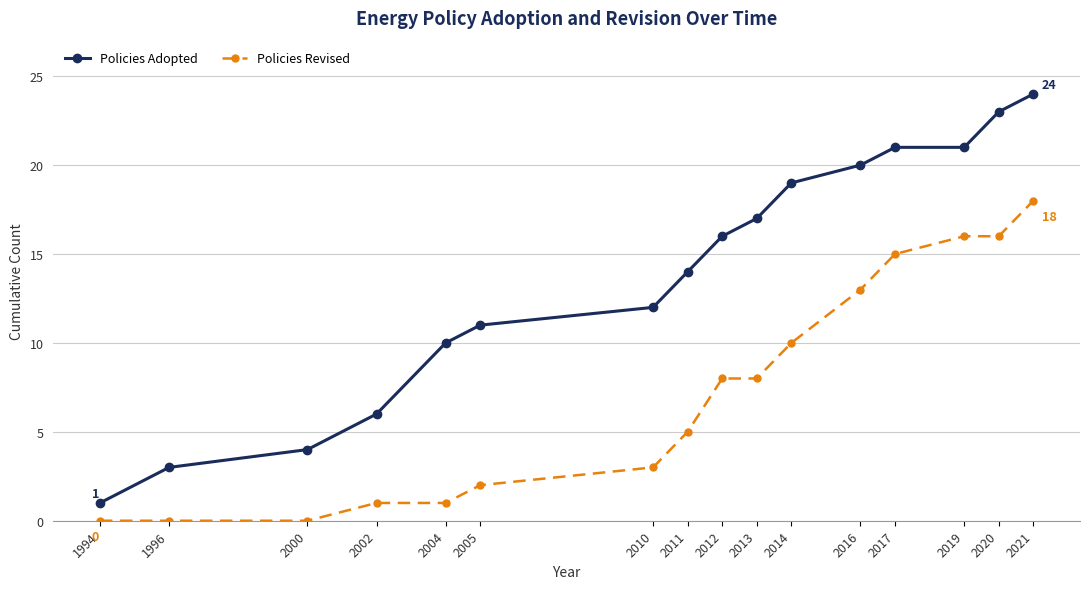

Reading right to left, transcribe all the data shown in this chart.

Policies Adopted: 2021=24	2020=23	2019=21	2017=21	2016=20	2014=19	2013=17	2012=16	2011=14	2010=12	2005=11	2004=10	2002=6	2000=4	1996=3	1994=1
Policies Revised: 2021=18	2020=16	2019=16	2017=15	2016=13	2014=10	2013=8	2012=8	2011=5	2010=3	2005=2	2004=1	2002=1	2000=0	1996=0	1994=0